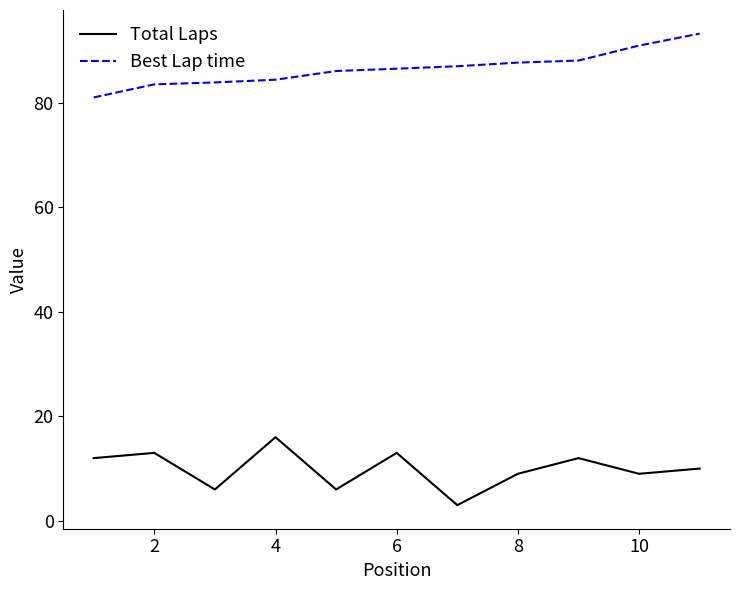

List the series in order of their overall mean, highest first.

Best Lap time, Total Laps